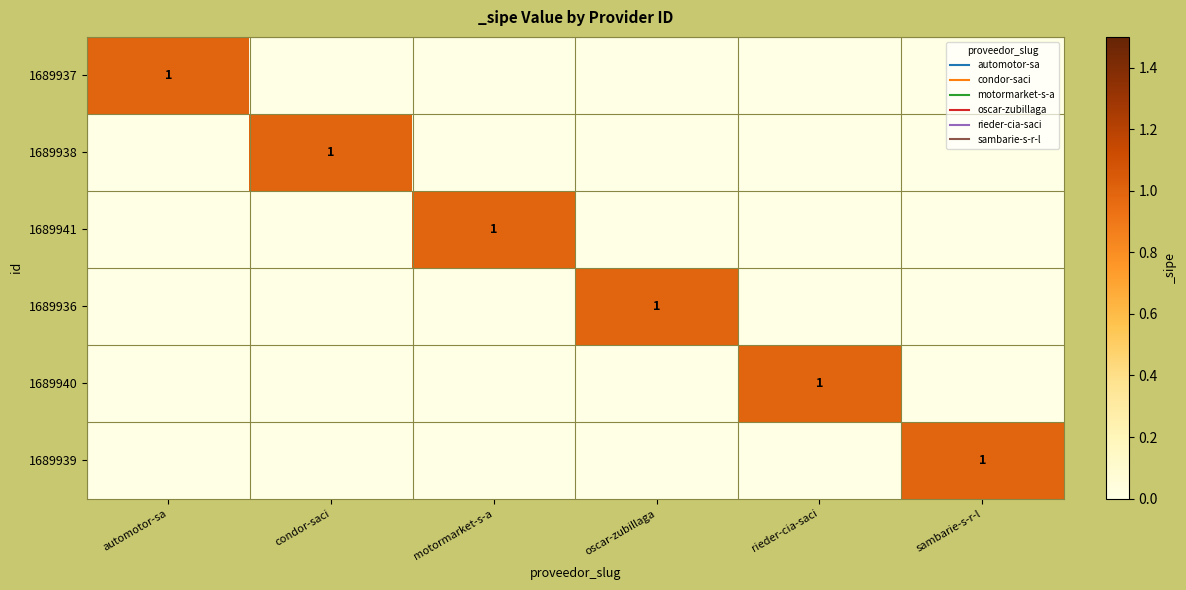

At how many categories does at least one series exceed 0?

6